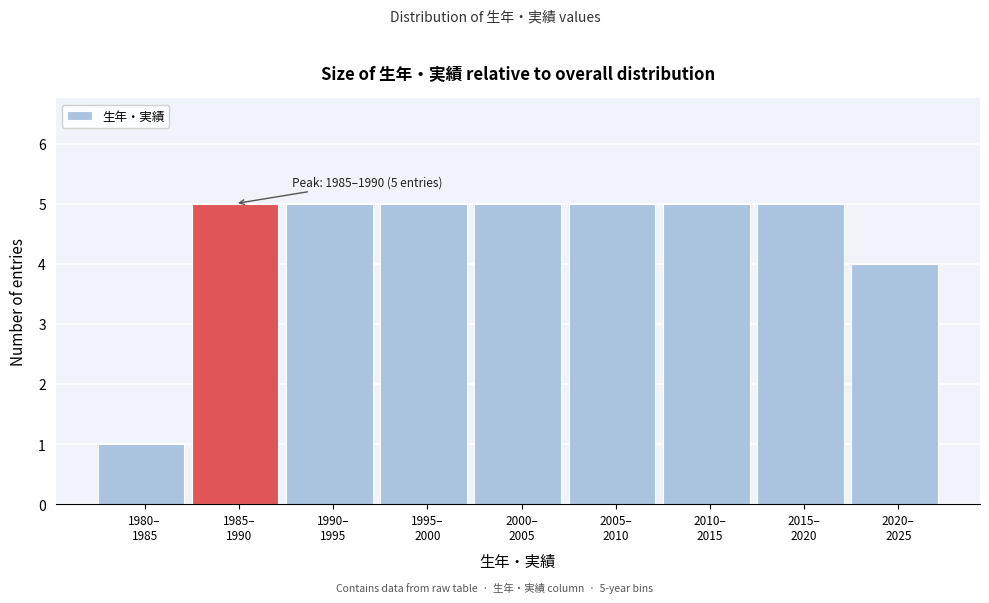

Reading right to left, transcribe all the data shown in this chart.

4	5	5	5	5	5	5	5	1